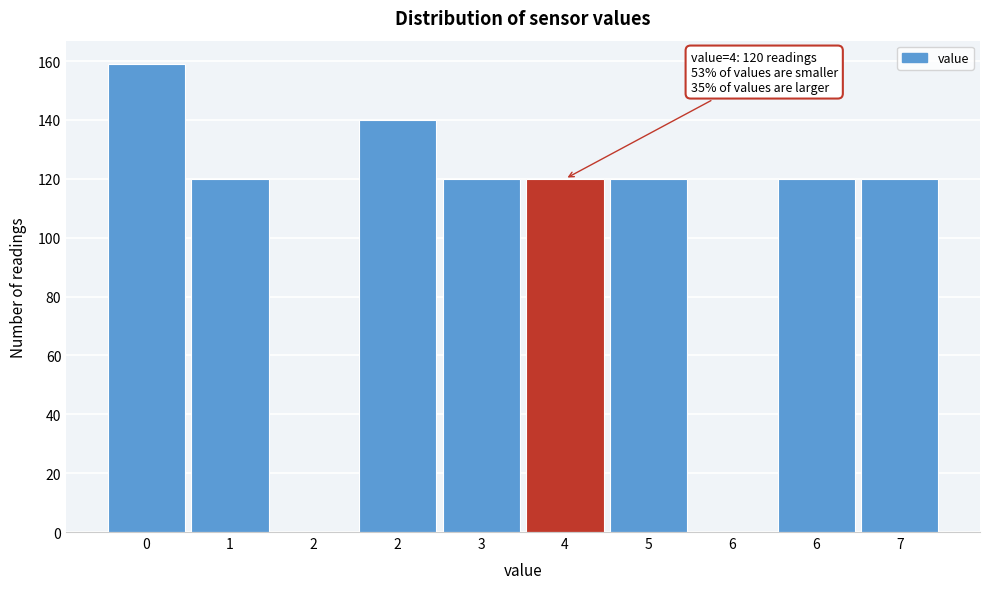

Are the bars horizontal?

No